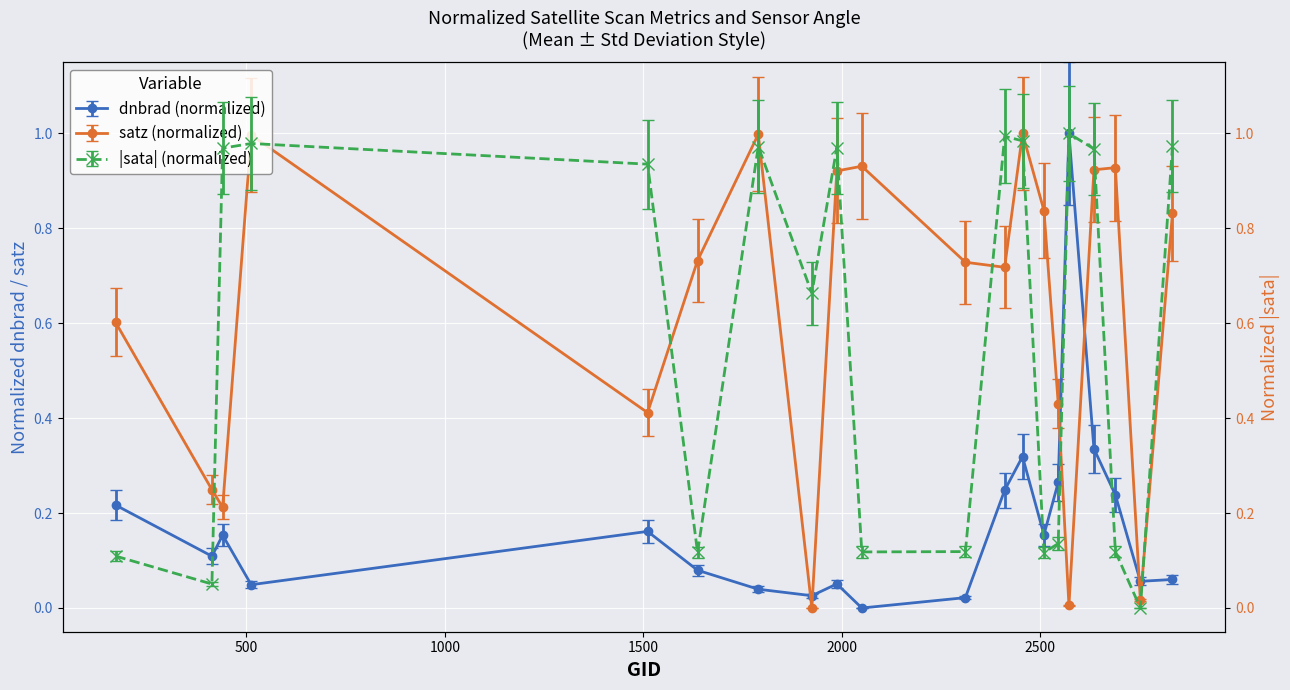

In satz (normalized), how many points are higher than both neighbors (excluding endpoints)?

5